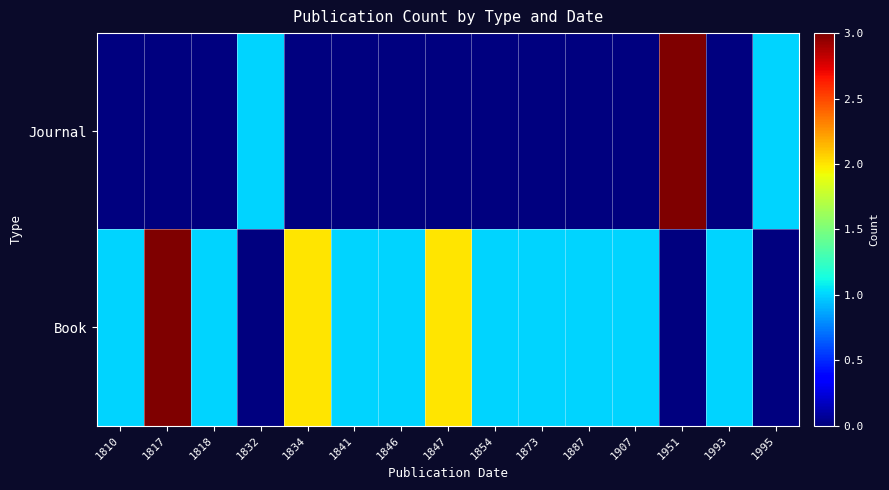

Count the number of data series in this chart.

2